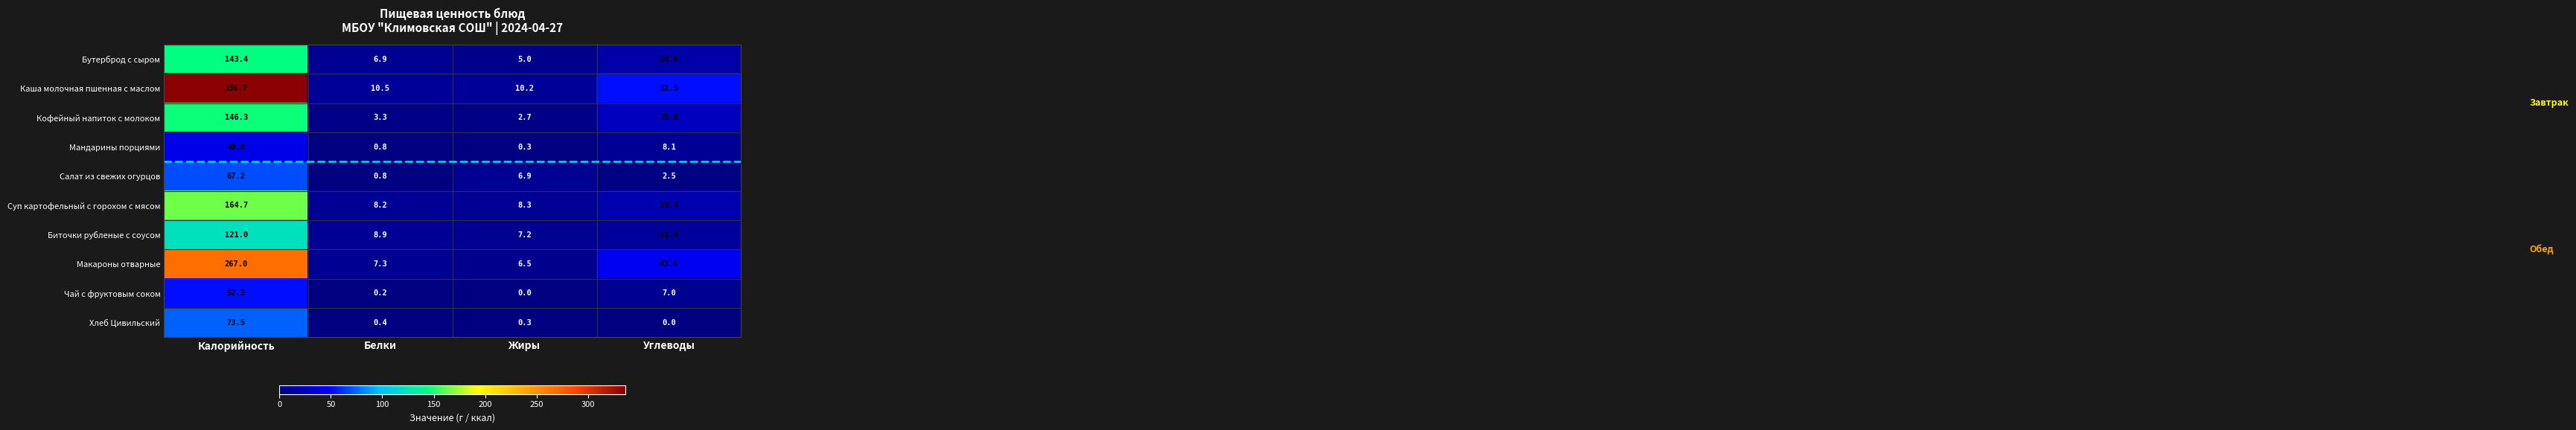

What is the difference between the maximum and second lowest values in the Суп картофельный с горохом с мясом series?

156.4